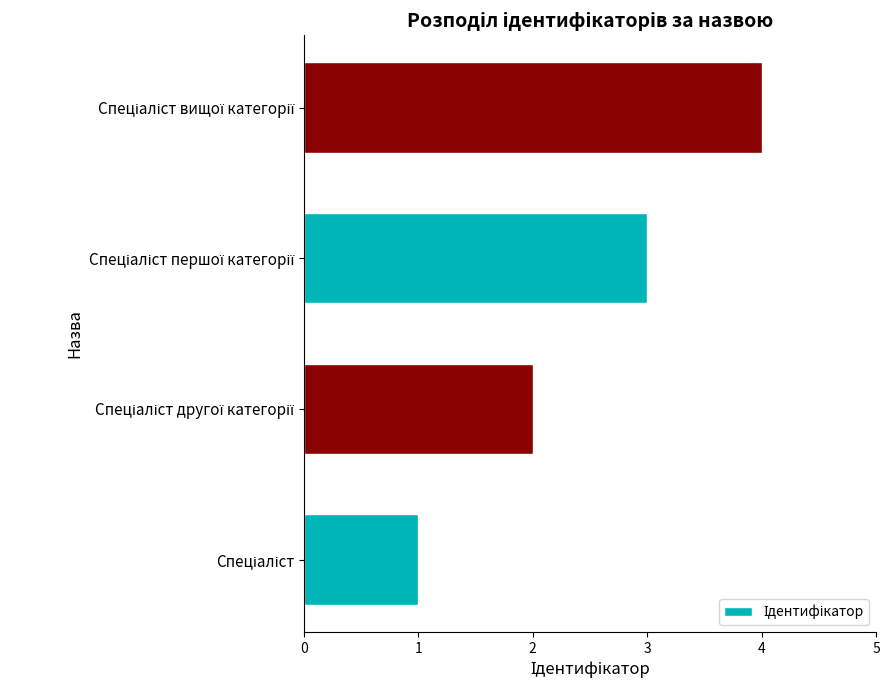

What is the maximum value shown in the chart?

4